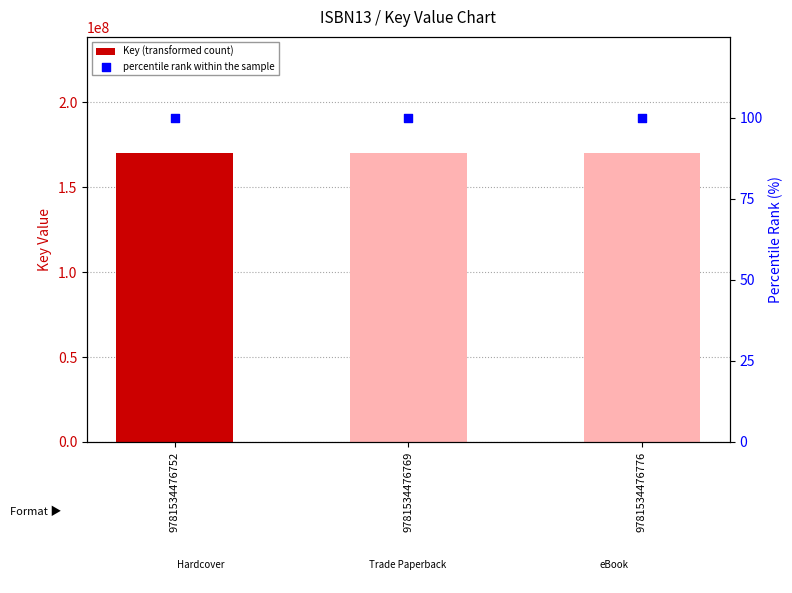

Is the value of percentile rank within the sample at 9781534476776 greater than the value of Key (transformed count) at 9781534476752?

No